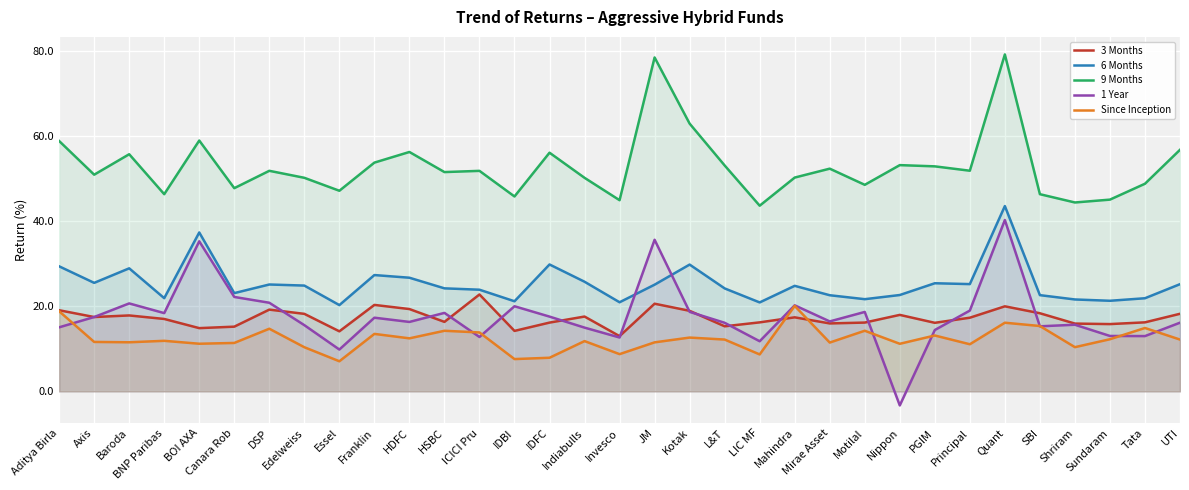

What position from the left is Quant?

28